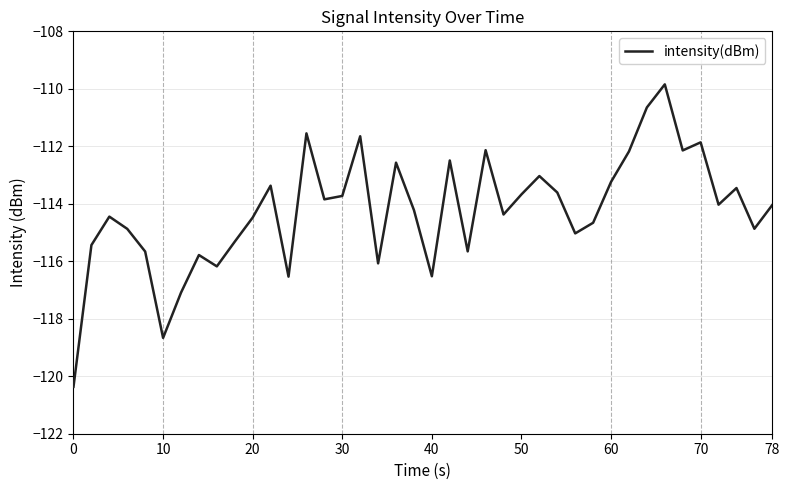

What is the maximum value shown in the chart?

-109.8